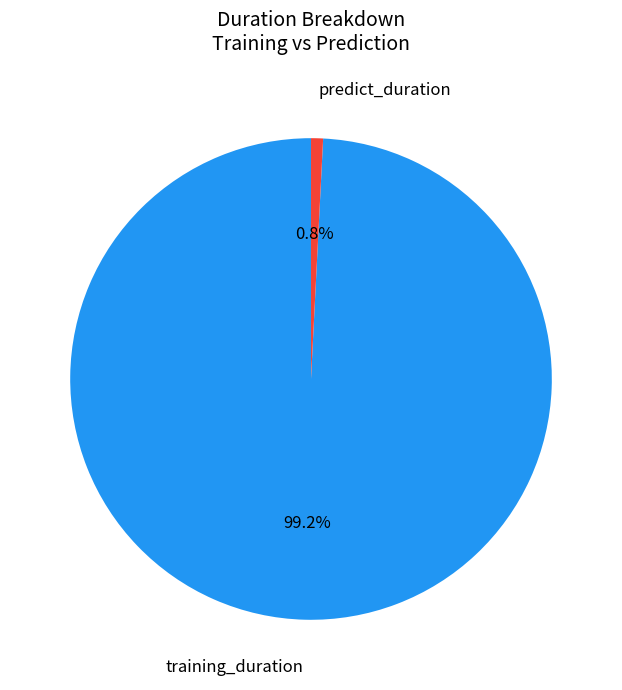

Is there a majority slice in this chart?

Yes